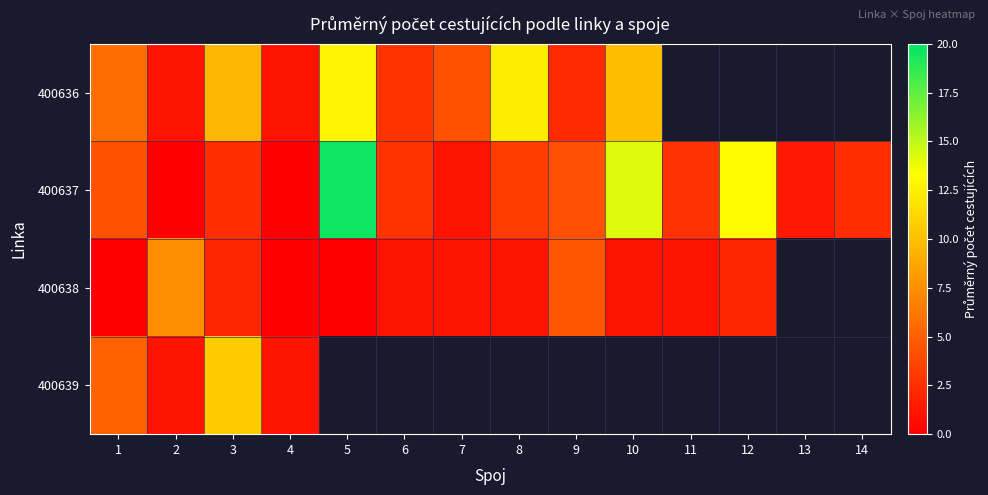

Between 1 and 7, which series saw the biggest shift?

row_1